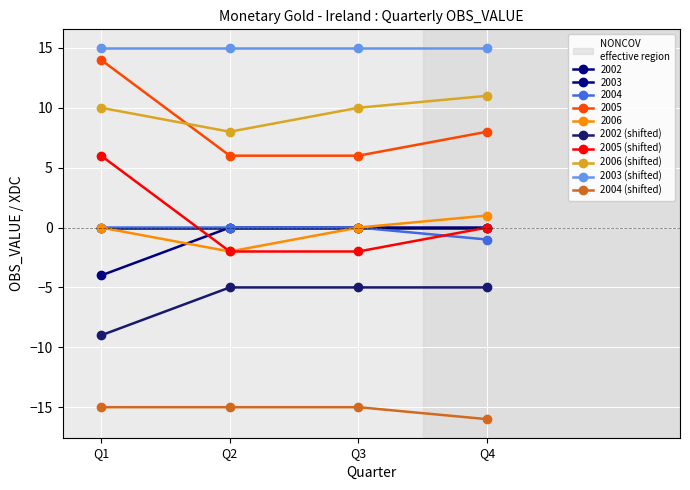

True or false: 2003 (shifted) has more than 0 interior local peaks.

False